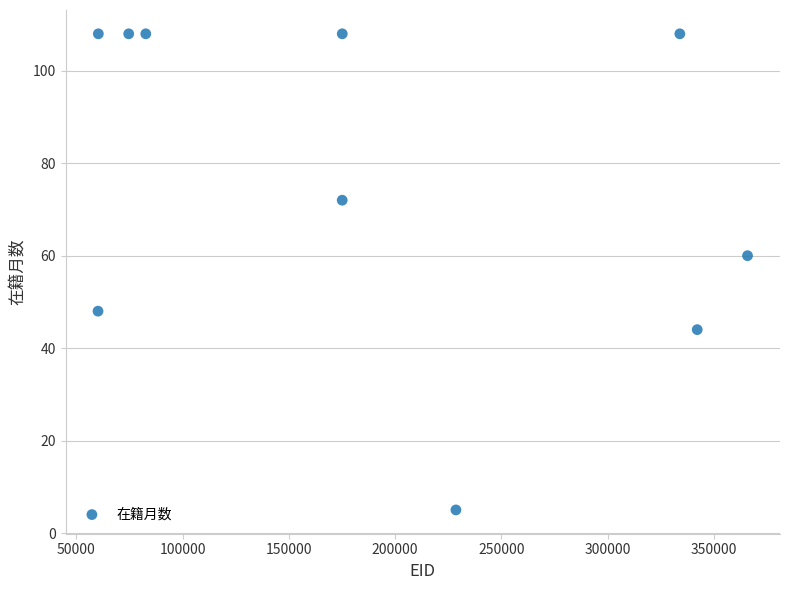

What Y value in the scatter plot is closest to 56?

60